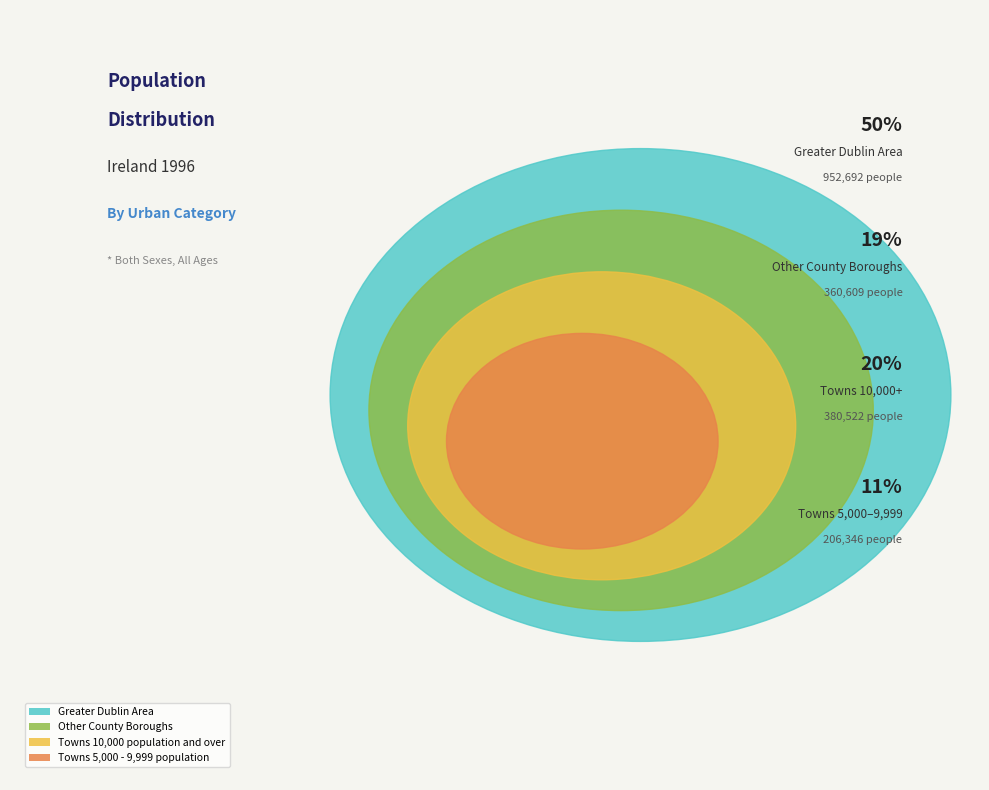

Does Towns 10,000 population and over account for over 50% of the chart?

No